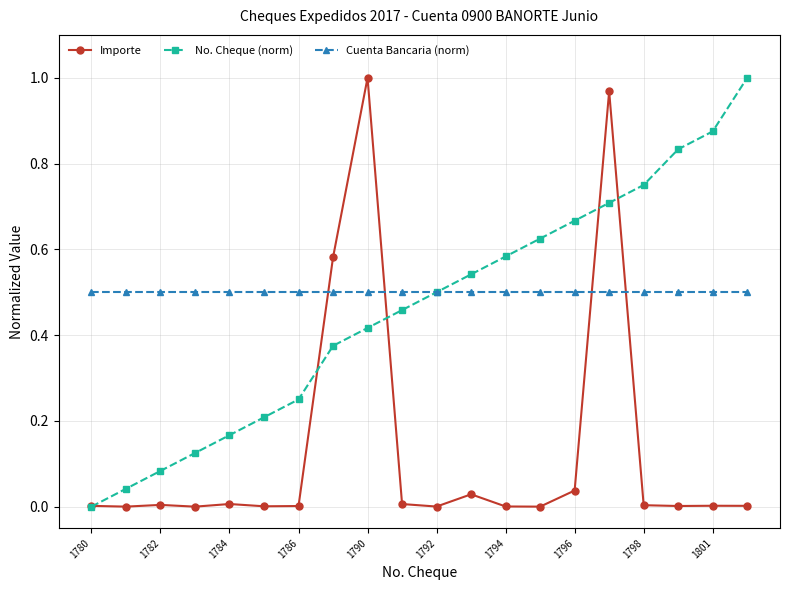

True or false: Importe and Cuenta Bancaria (norm) cross at least once.

True